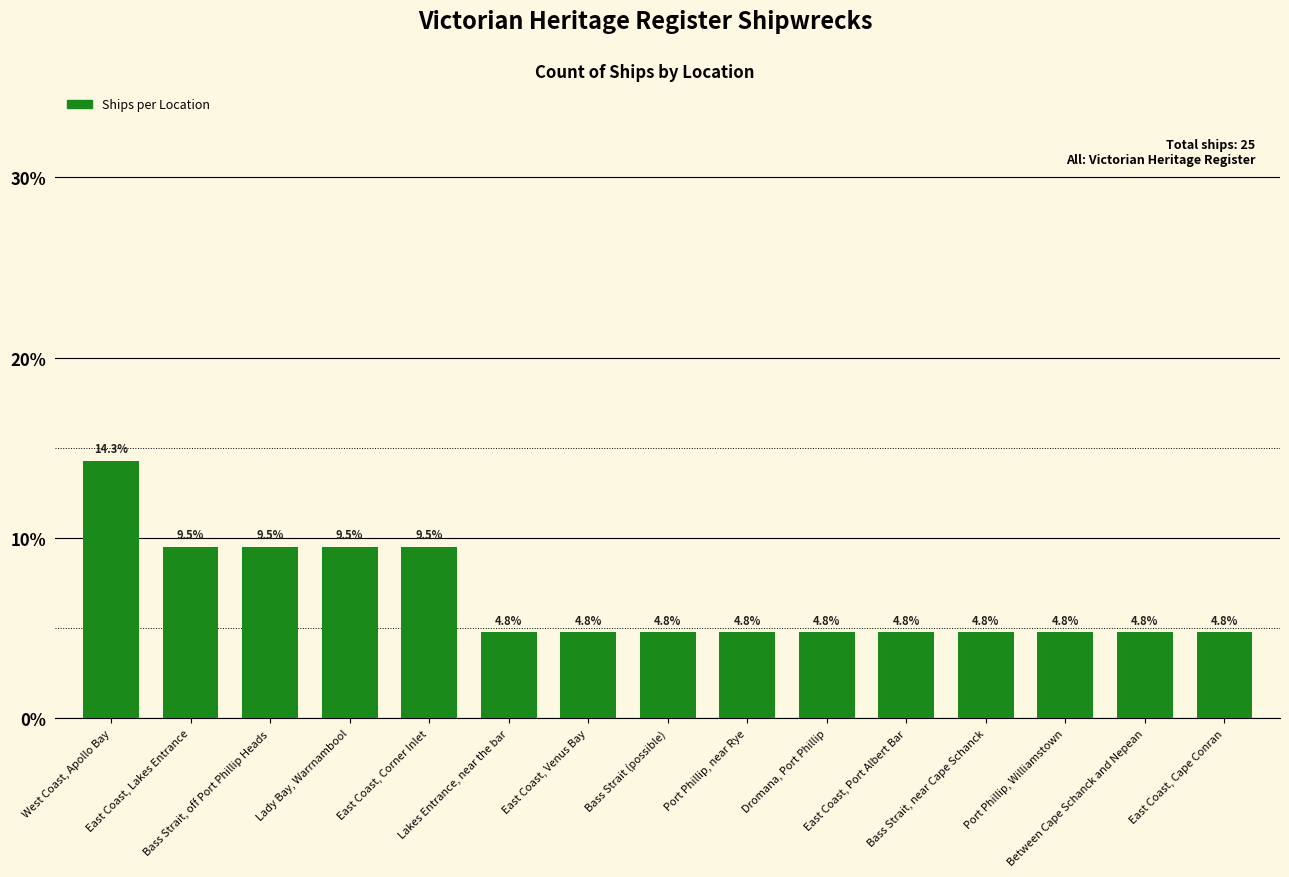

What is the label of the 15th bar from the right?

West Coast, Apollo Bay